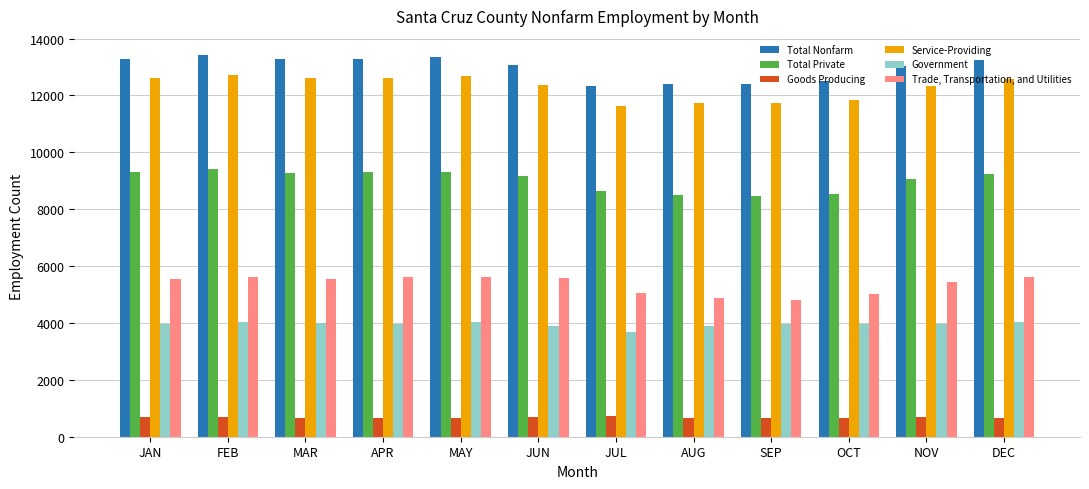

How many data points in Total Private are less than 9225?

6